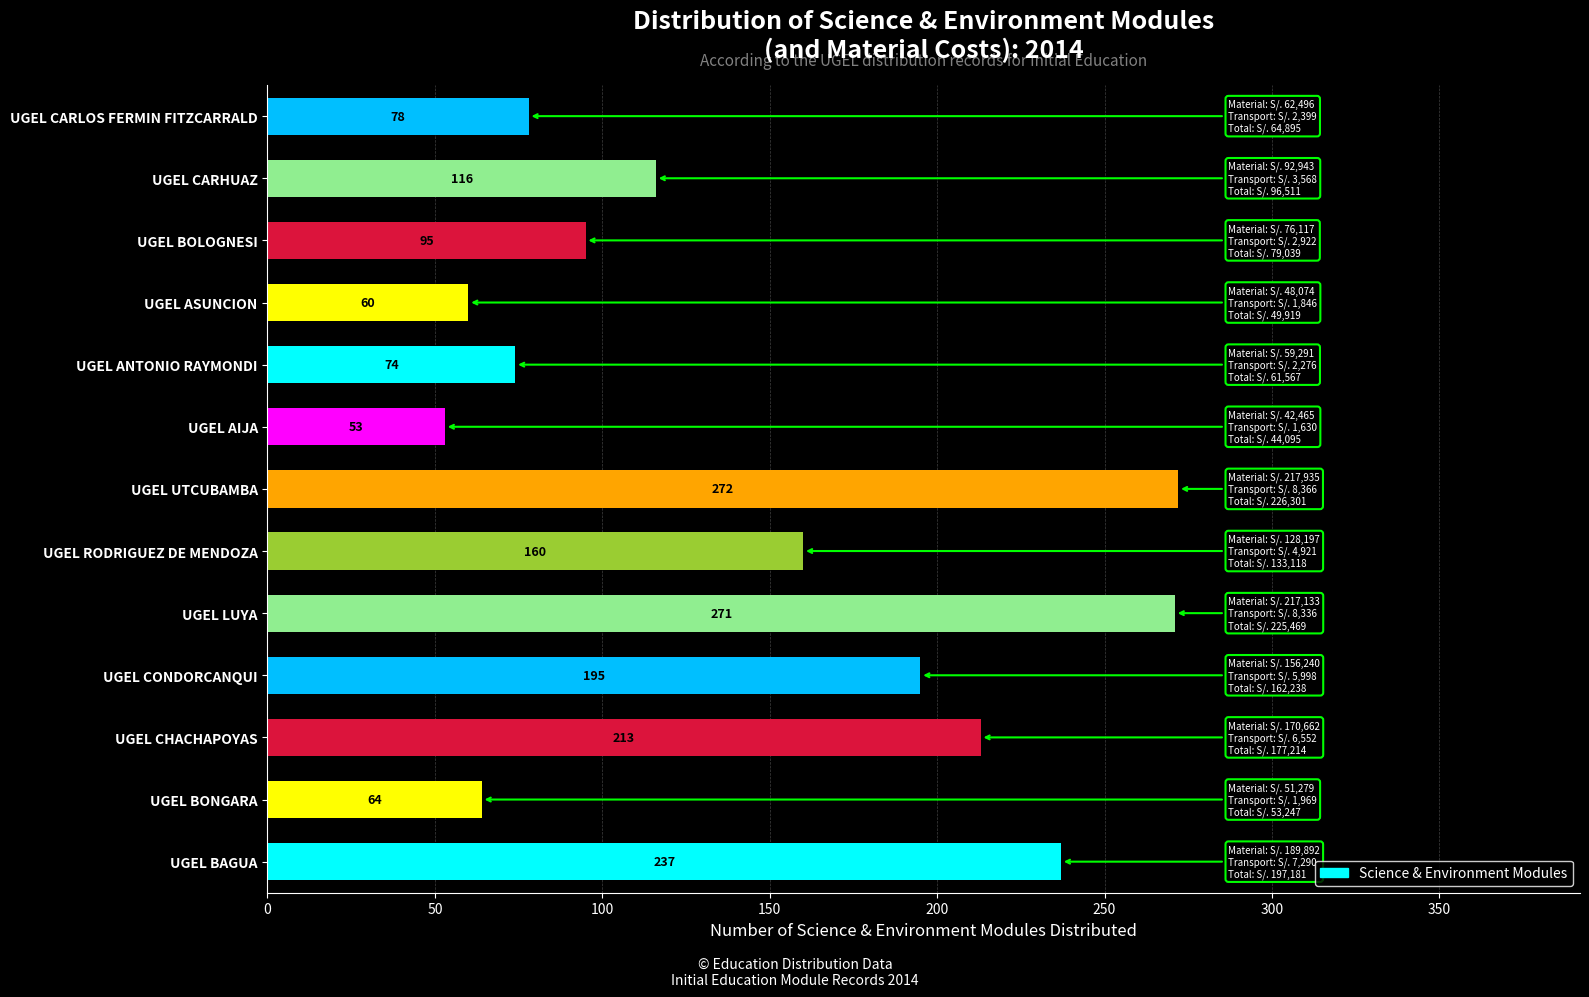

Reading bottom to top, what are all the values shown in this chart?

237	64	213	195	271	160	272	53	74	60	95	116	78